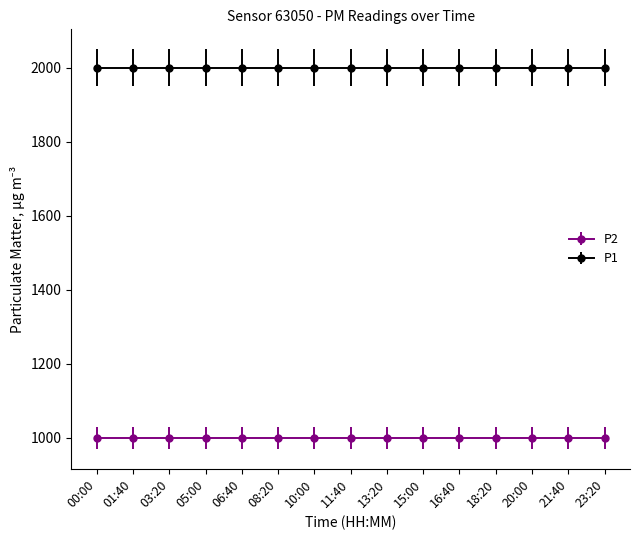

List the series in order of their peak value, lowest first.

P2, P1